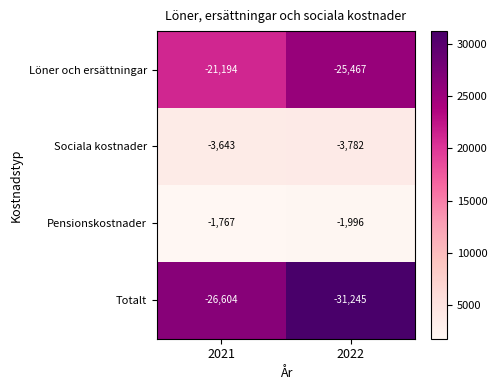

Count the number of data series in this chart.

4